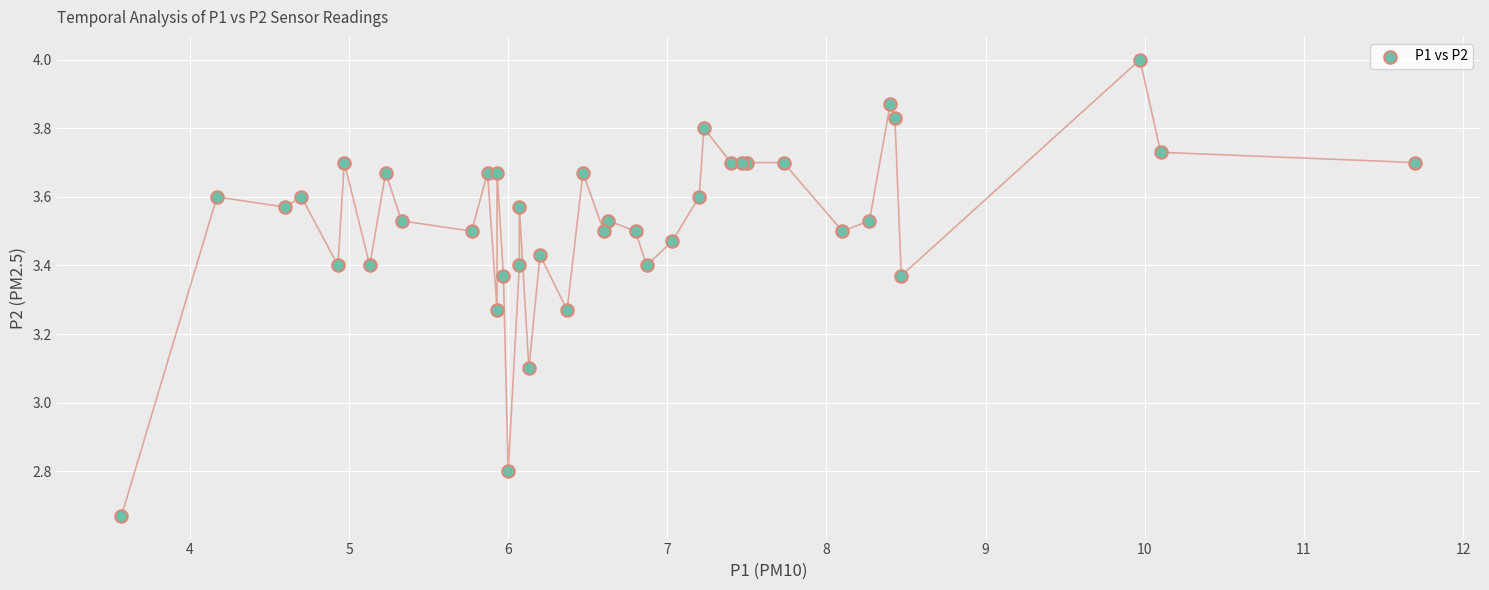

What Y value in the scatter plot is closest to 3?

3.1